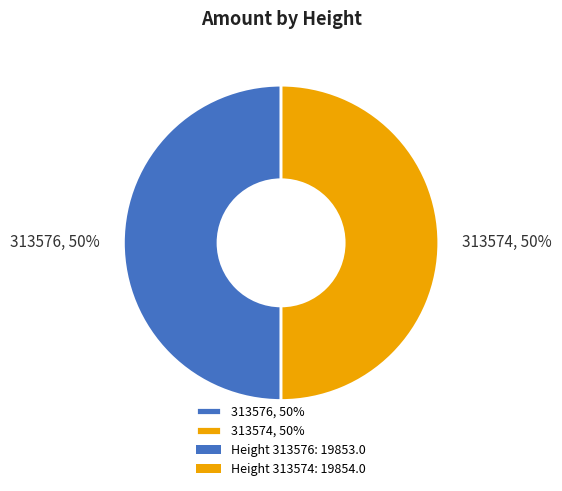

Approximately how many times larger is the value at 313576 compared to 313574?

1.0